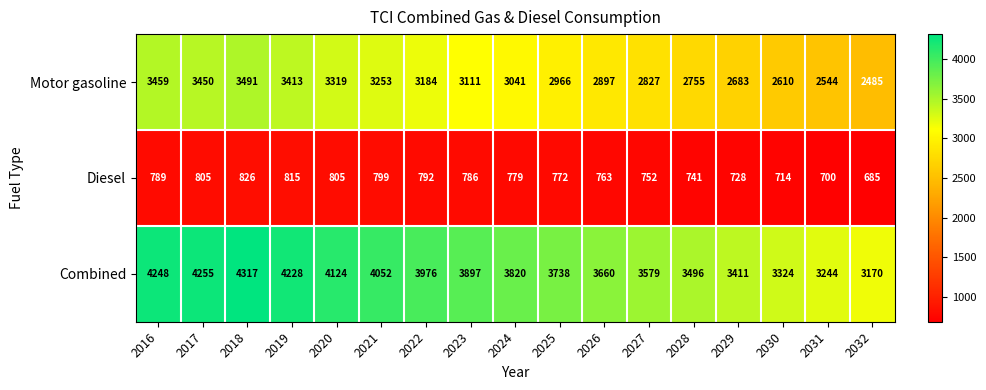

The Motor gasoline series shows 1917 at 2026. True or false?

False